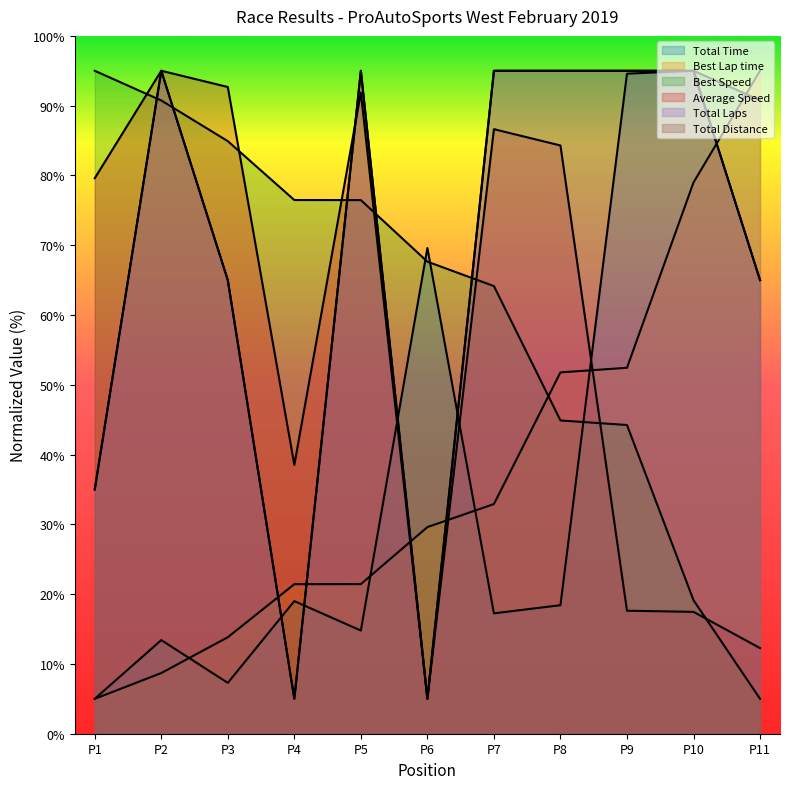

Which category has the highest value in the Average Speed series?

P2